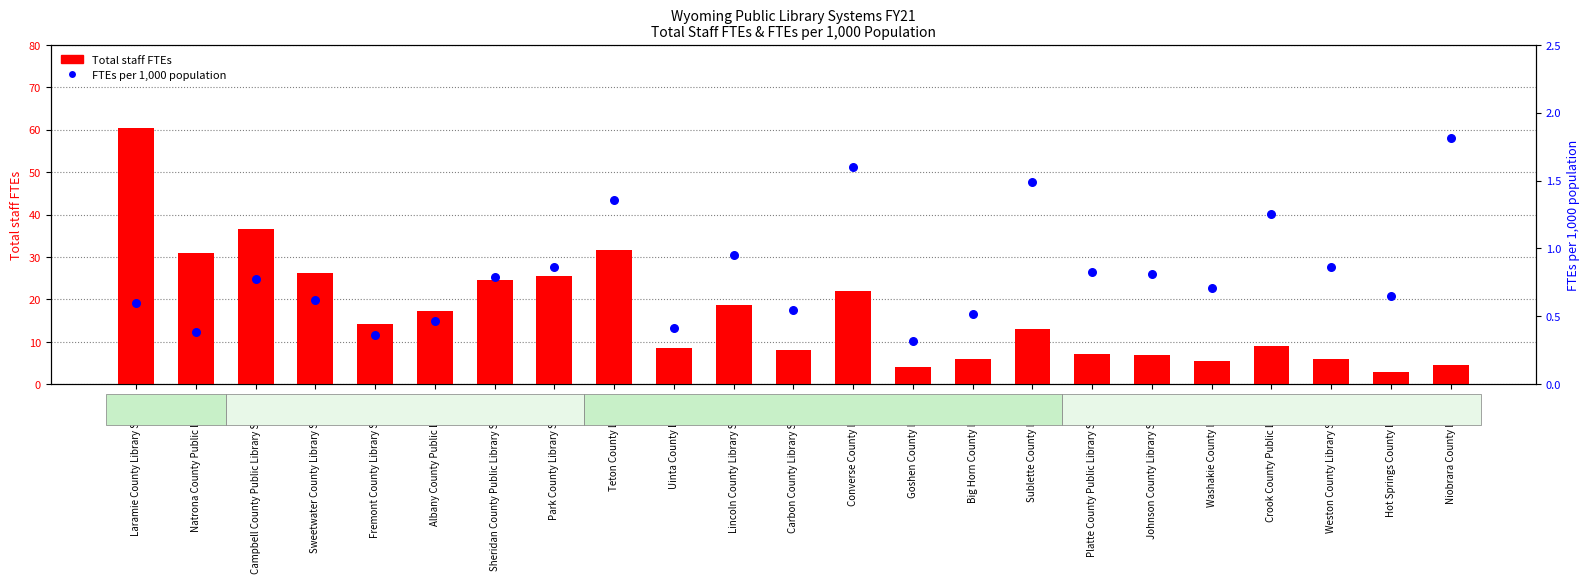

Which series contains the lowest Y value?

FTEs per 1,000 population